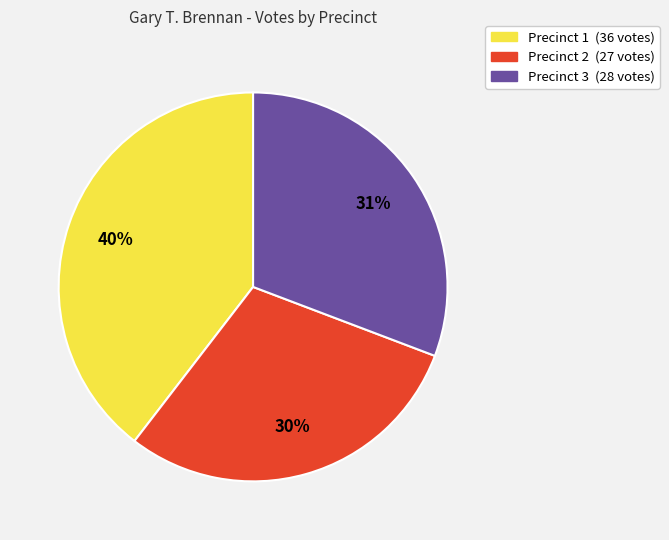

To the nearest percent, what portion does Precinct 1 represent?

40%